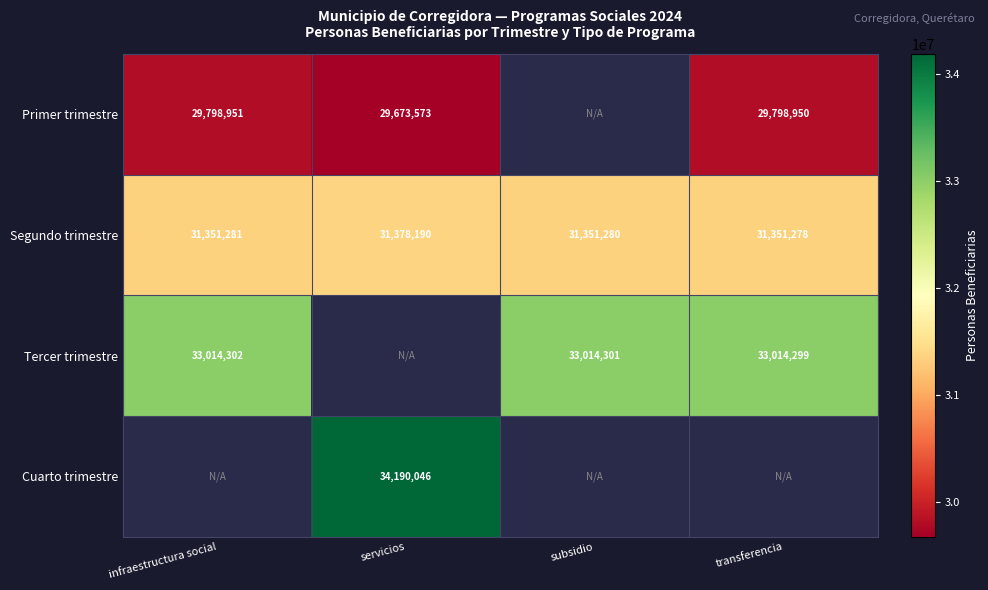

How many values in the Segundo trimestre series are below 31351281?

2